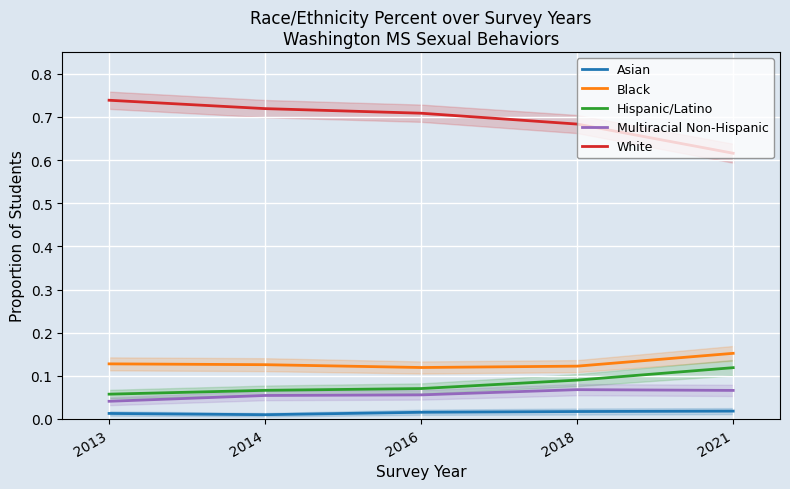

List the series in order of their peak value, highest first.

White, Black, Hispanic/Latino, Multiracial Non-Hispanic, Asian